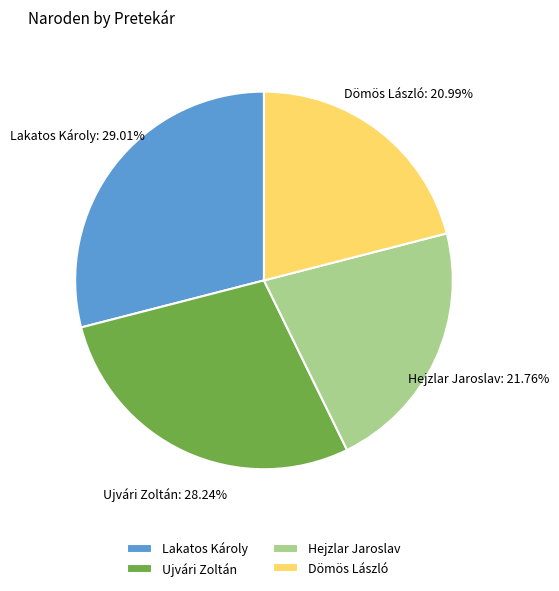

To the nearest percent, what portion does Dömös László represent?

21%